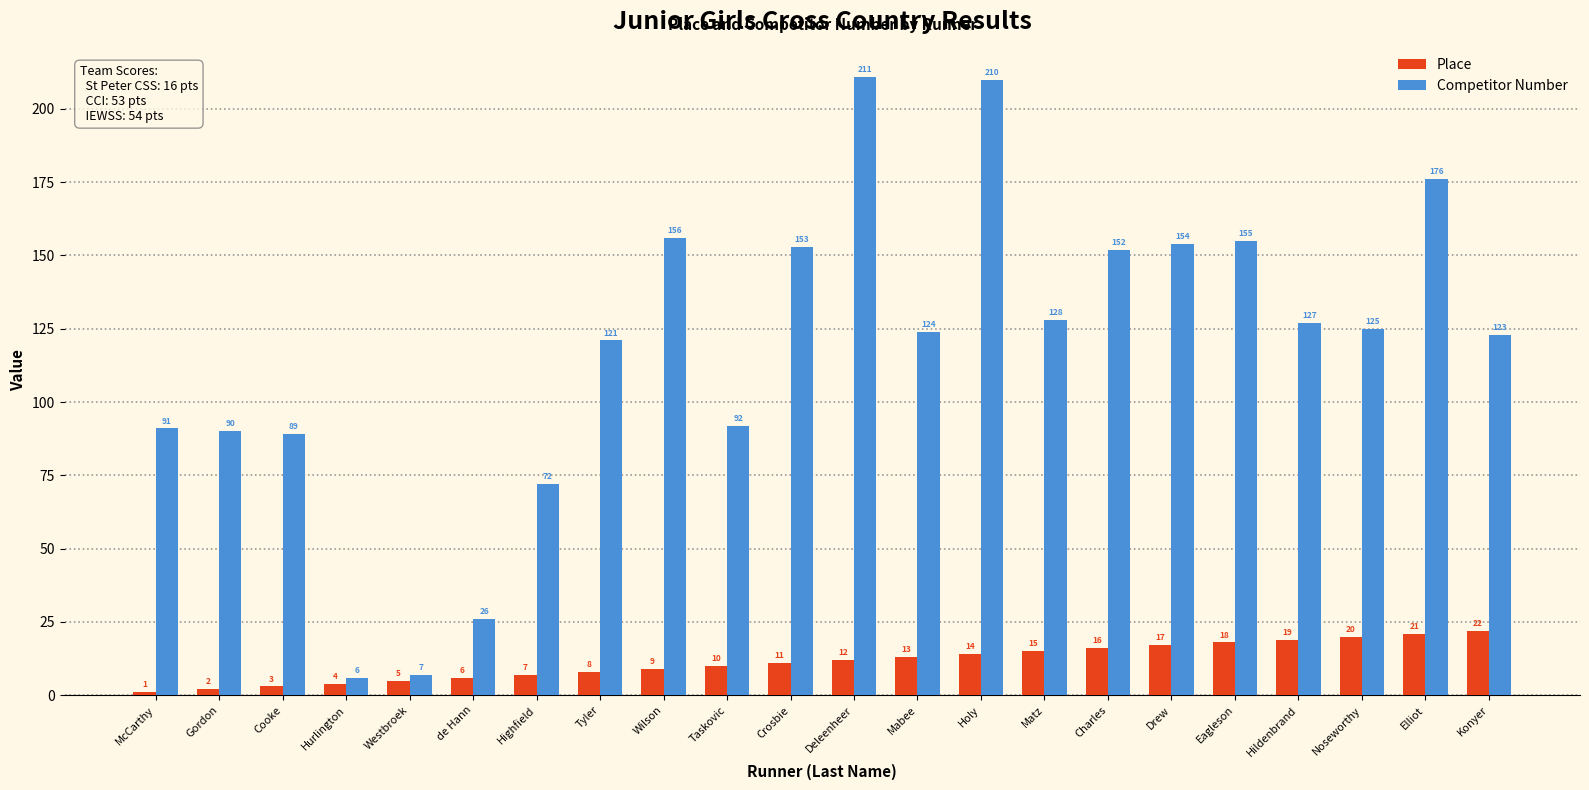

At Gordon, list the series in order from largest to smallest.

Competitor Number, Place